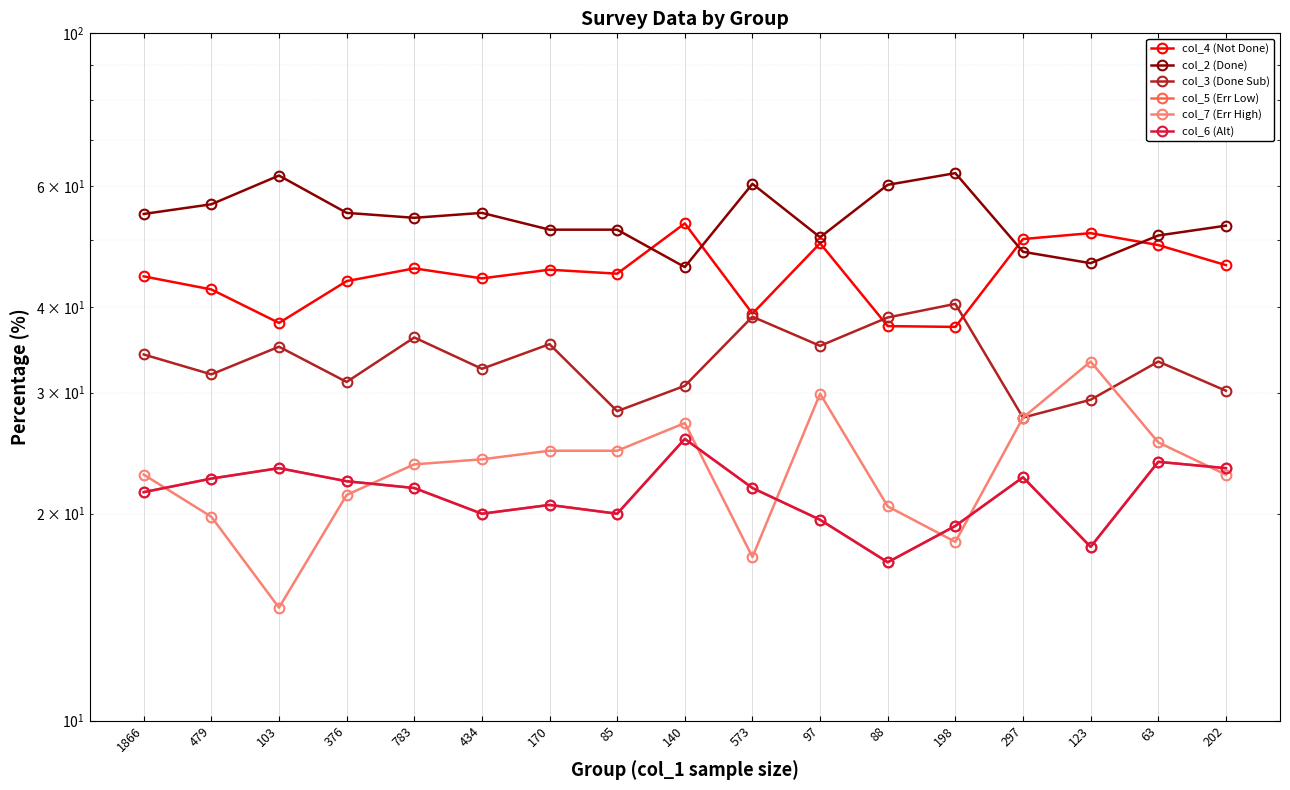

Between which two adjacent categories do col_3 (Done Sub) and col_4 (Not Done) first intersect?

97 and 88